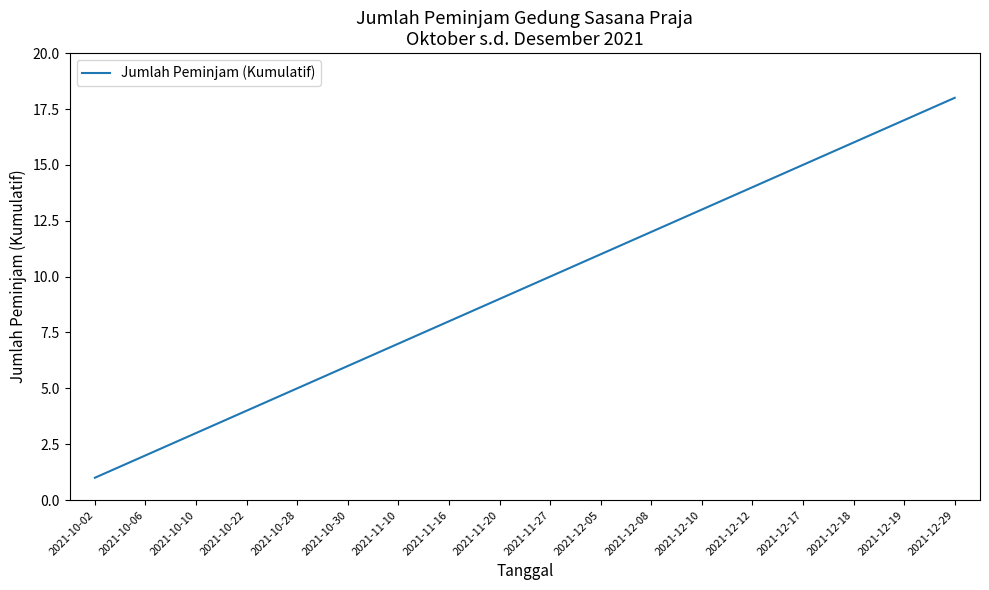

Which has a higher value, 2021-11-20 or 2021-12-05?

2021-12-05